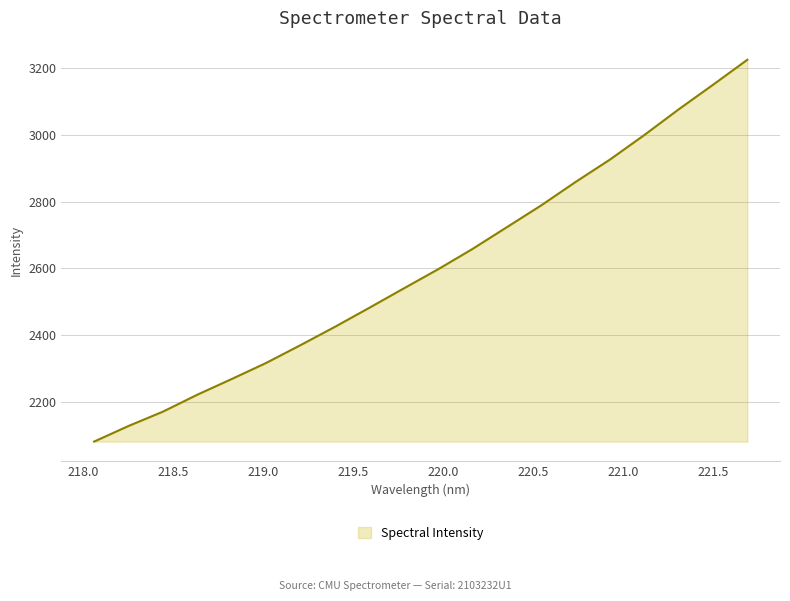

What is the smallest value displayed?

2080.9